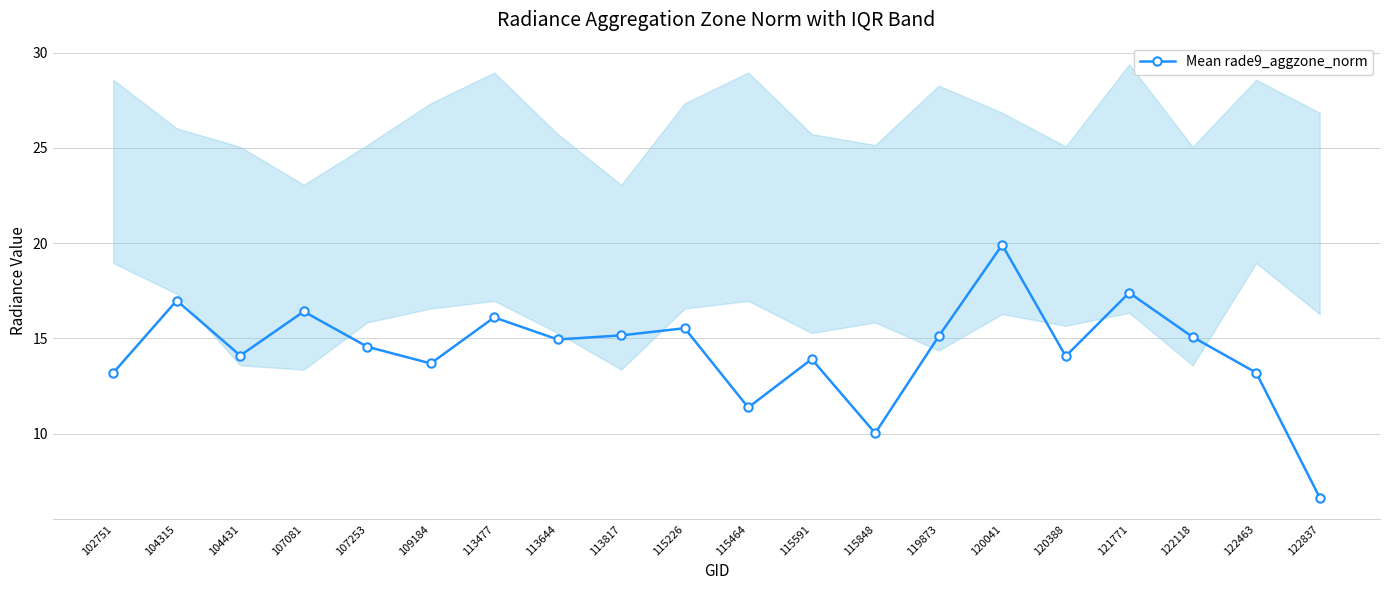

Where is the first local maximum?

104315